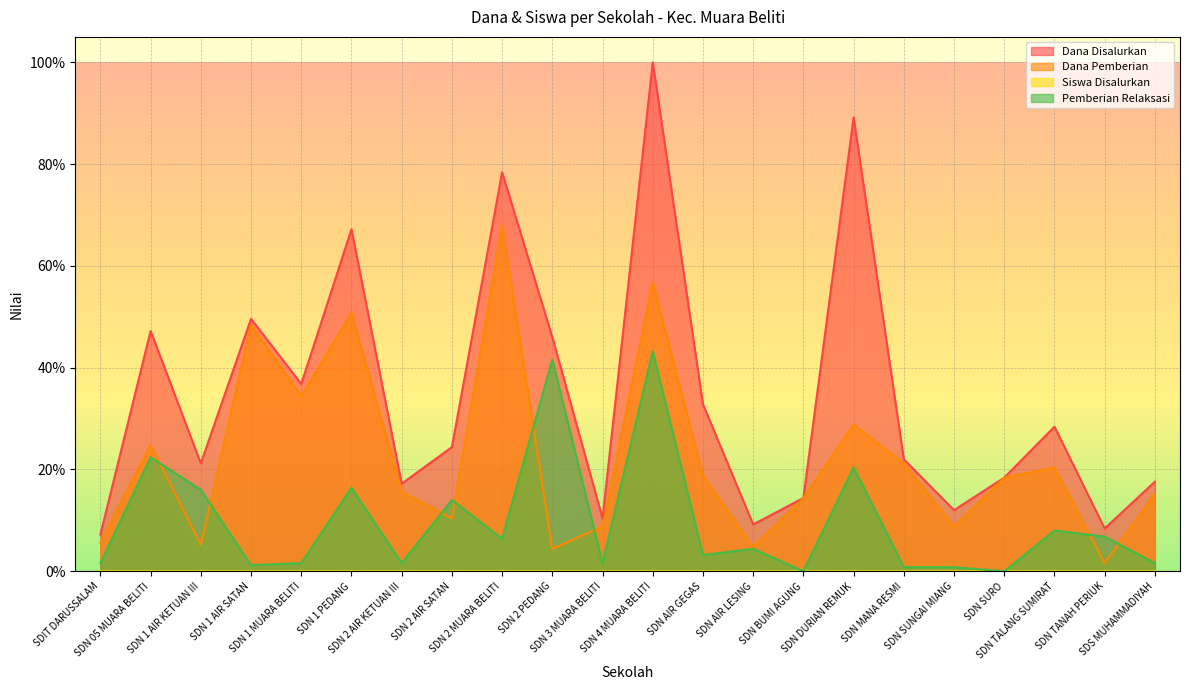

Which series has the largest range (max minus min)?

Dana Disalurkan